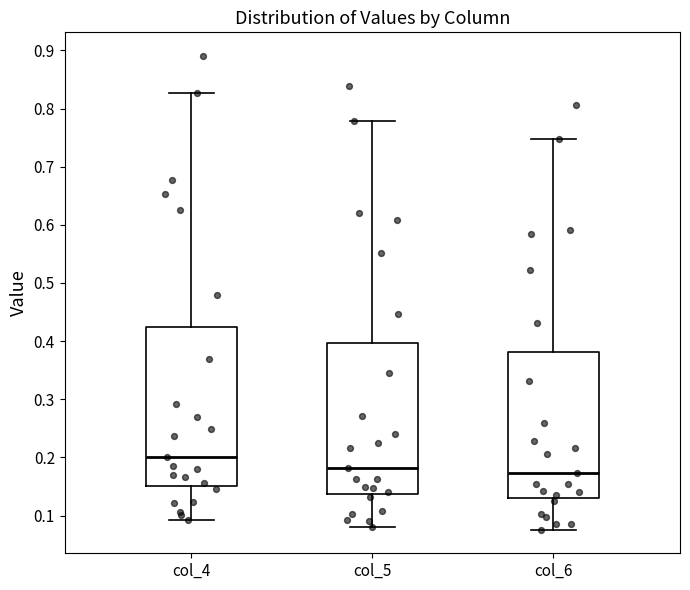

Reading left to right, transcribe this box plot: for each box, give where its median line is, the range the box spans, and where its two whiskers end, as read against the y-axis. The values are not printed on the chart, so give them approximately, as read against the axis.

col_4: median 0.20, box 0.15 to 0.42, whiskers 0.09 to 0.83
col_5: median 0.18, box 0.14 to 0.40, whiskers 0.08 to 0.78
col_6: median 0.17, box 0.13 to 0.38, whiskers 0.08 to 0.75